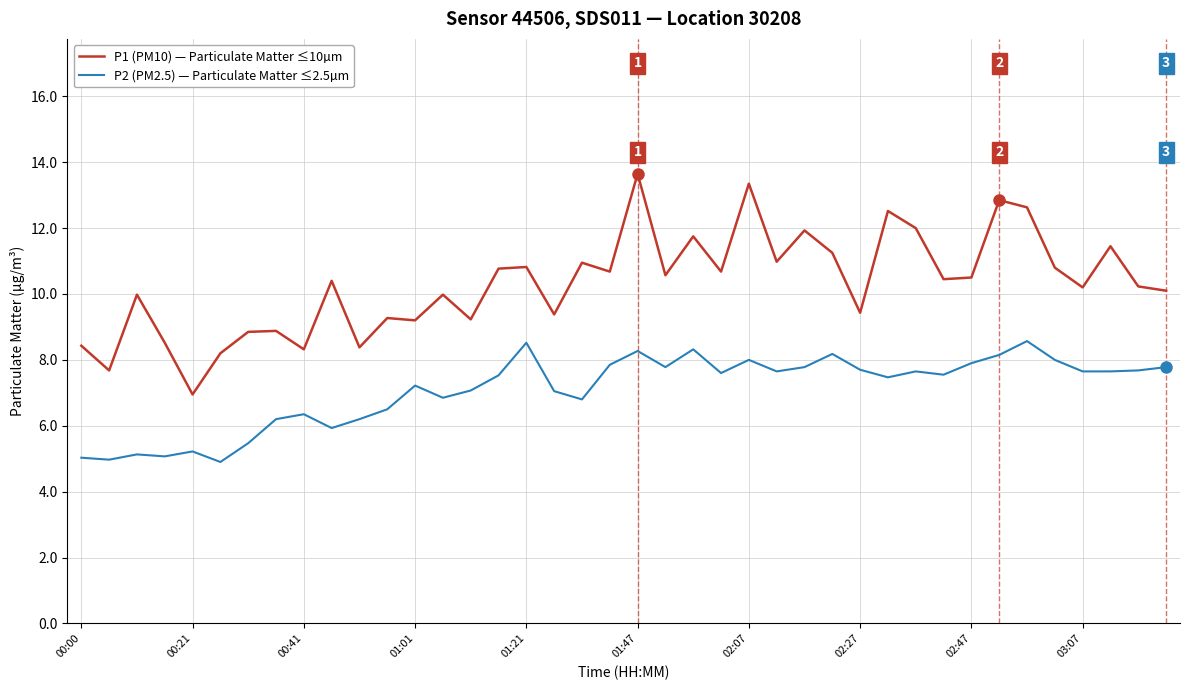

What is the greatest value displayed?

13.7